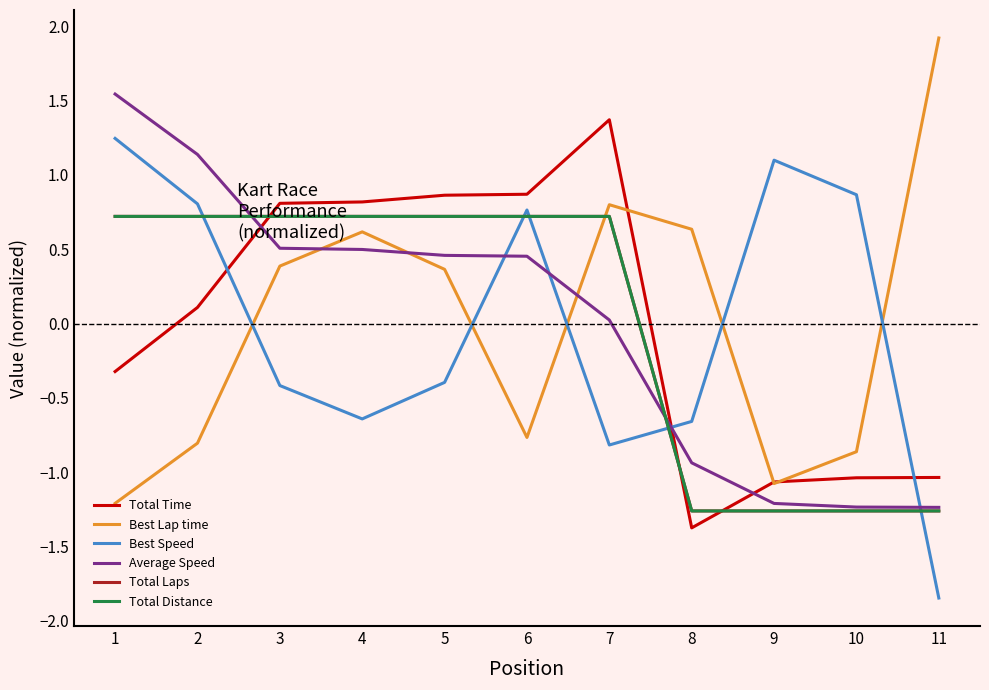

True or false: Total Time has a value of 0.1 at 2.

True